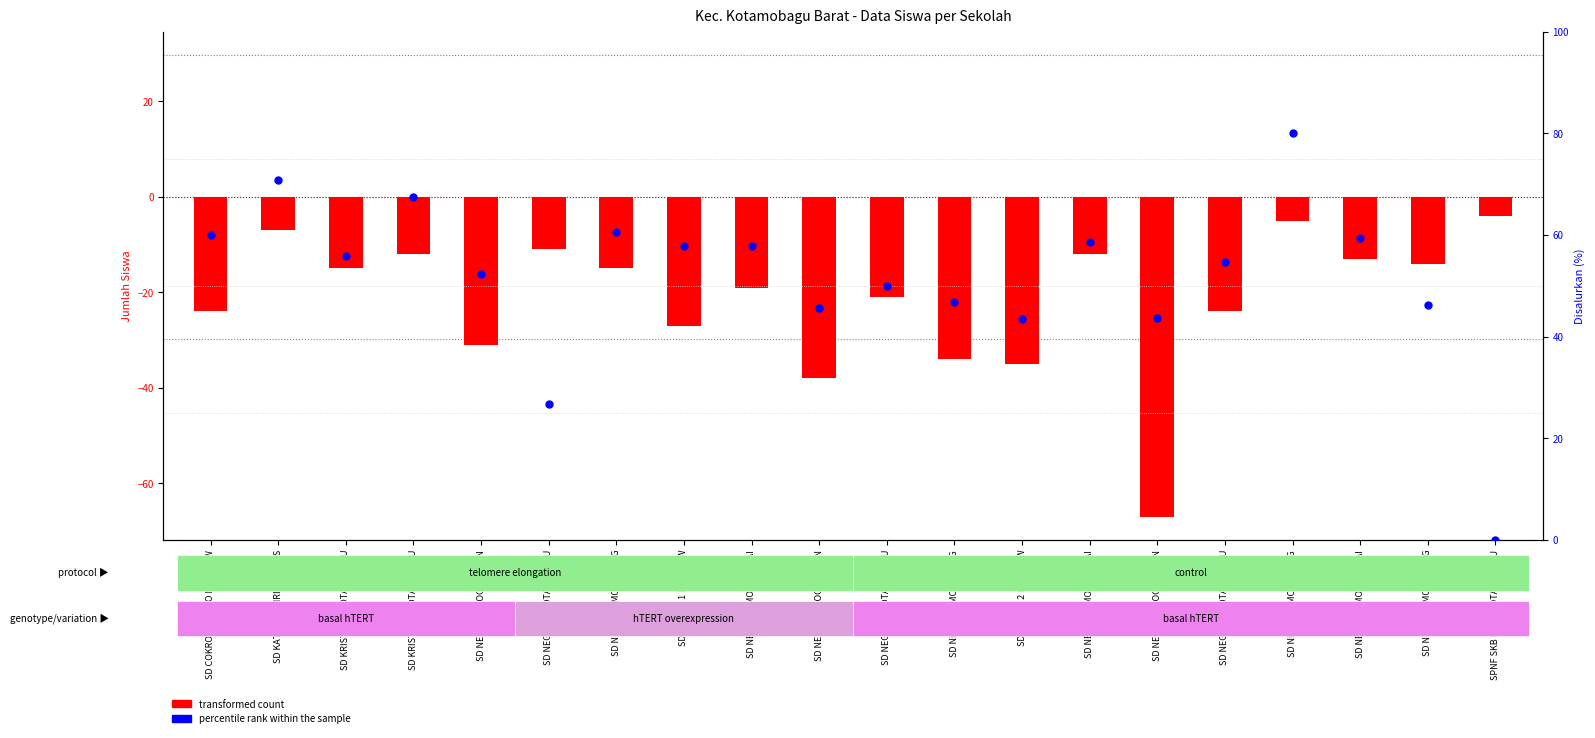

What is the total value across all series at SD KRISTEN II KOTAMOBAGU?

40.9